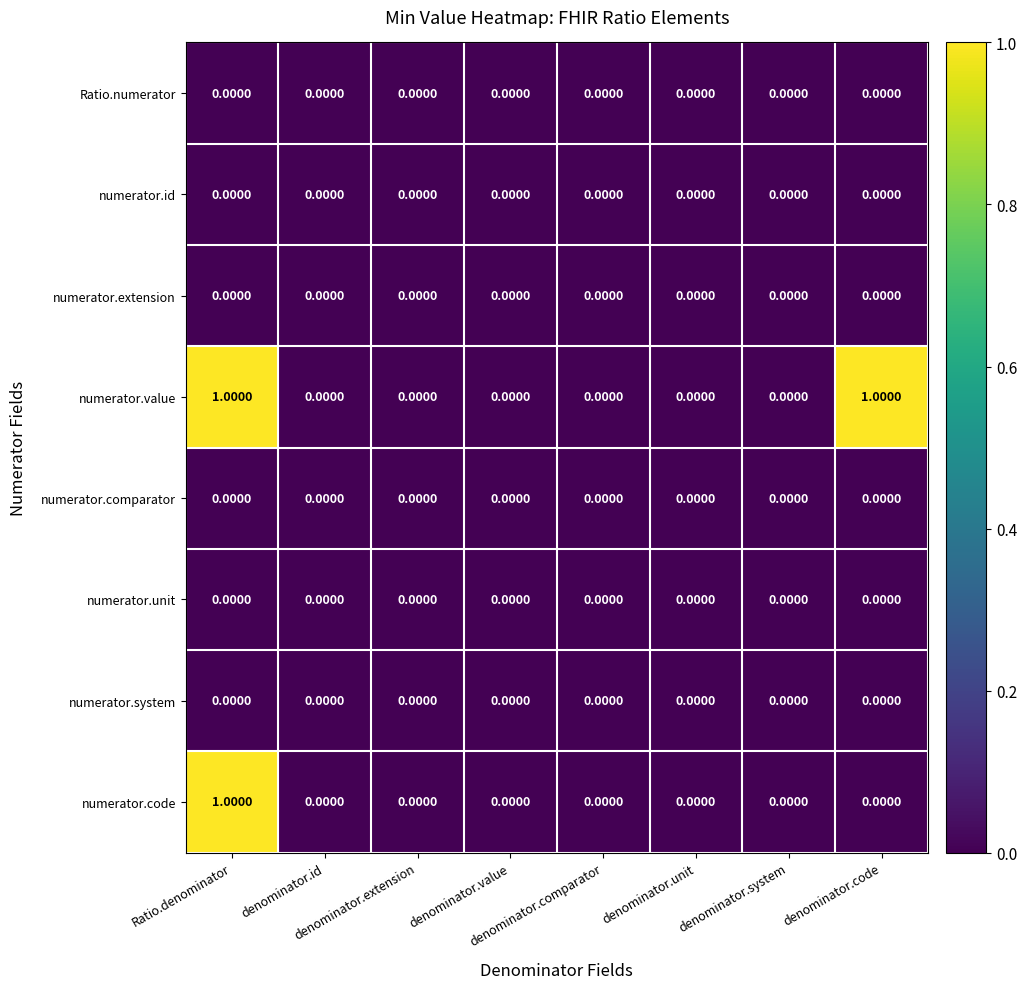

How many series are shown in this chart?

8